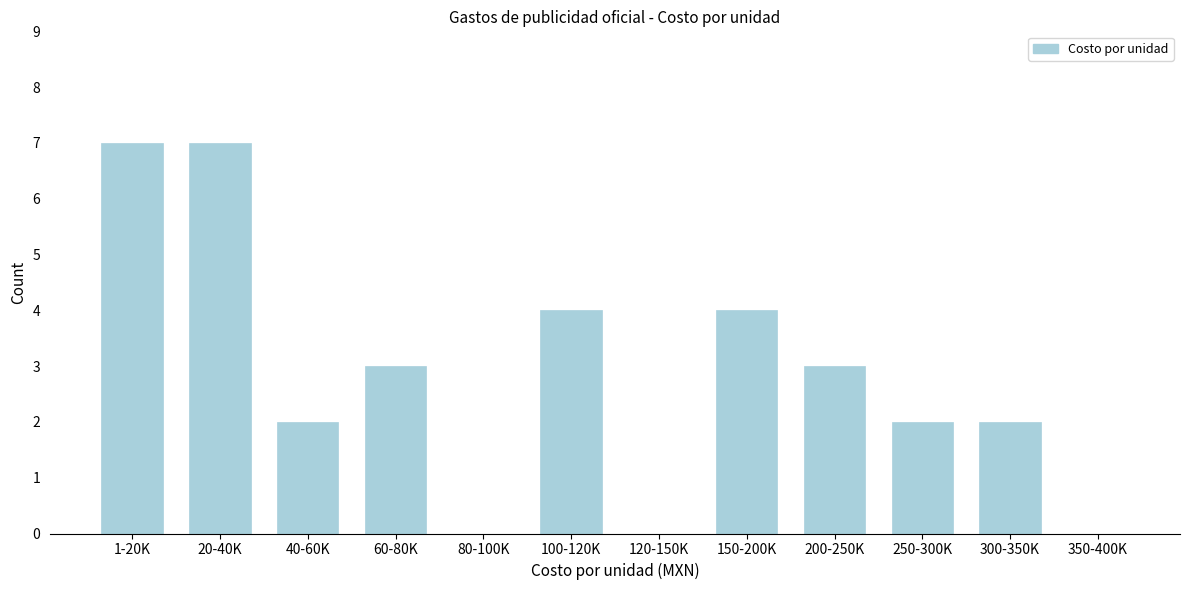

Reading right to left, transcribe all the data shown in this chart.

350-400K=0	300-350K=2	250-300K=2	200-250K=3	150-200K=4	120-150K=0	100-120K=4	80-100K=0	60-80K=3	40-60K=2	20-40K=7	1-20K=7